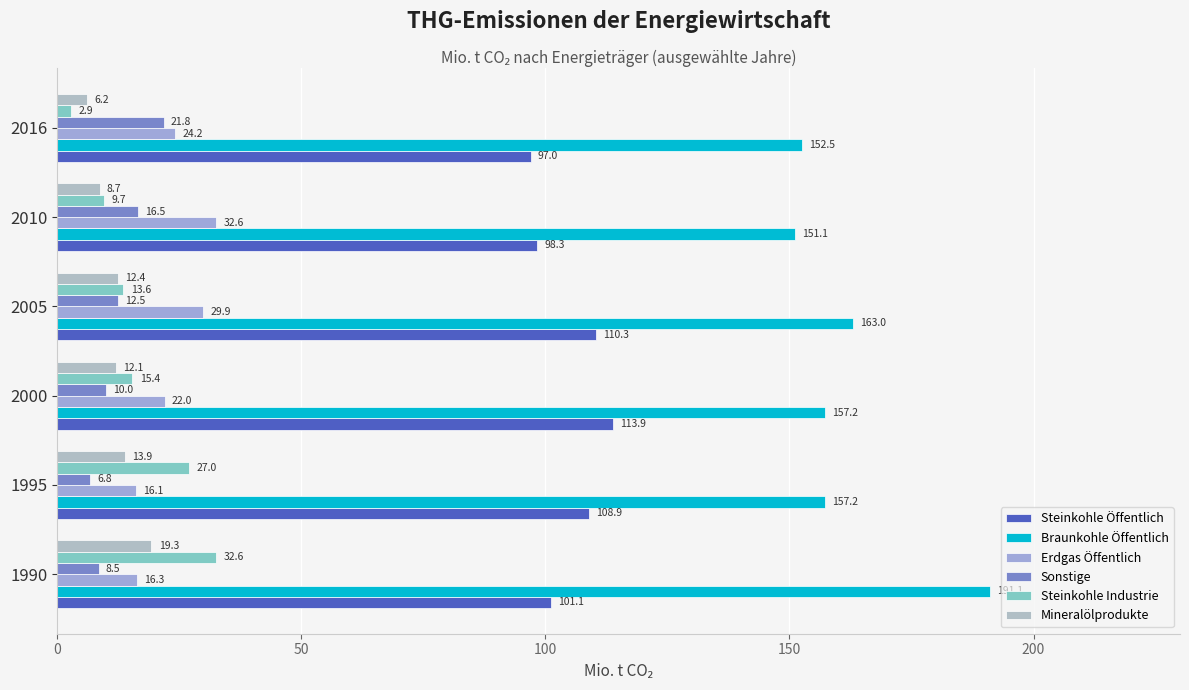

How many data points in Braunkohle Öffentlich are less than 157?

2